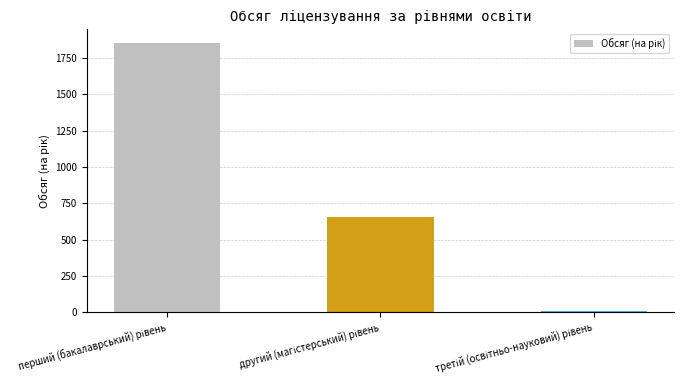

What is the sum of all values?

2520